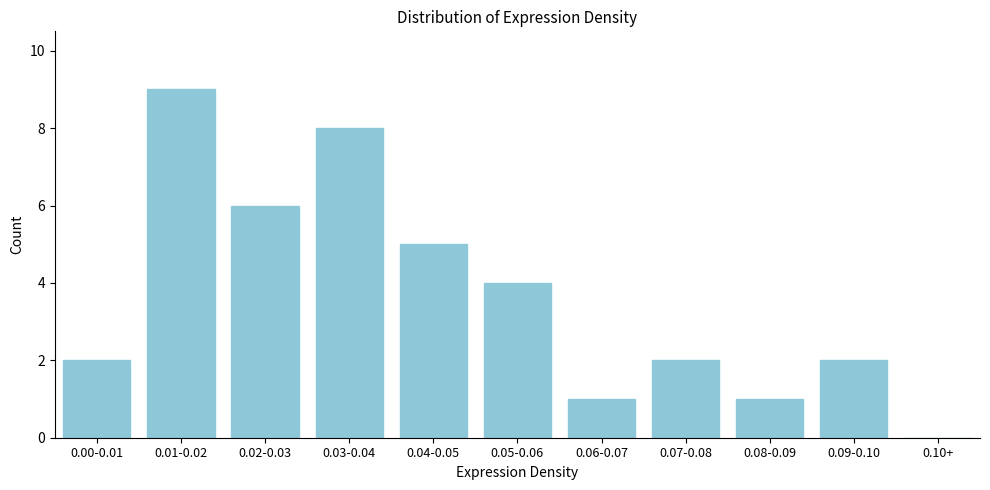

Reading right to left, what are all the values shown in this chart?

0.10+=0	0.09-0.10=2	0.08-0.09=1	0.07-0.08=2	0.06-0.07=1	0.05-0.06=4	0.04-0.05=5	0.03-0.04=8	0.02-0.03=6	0.01-0.02=9	0.00-0.01=2